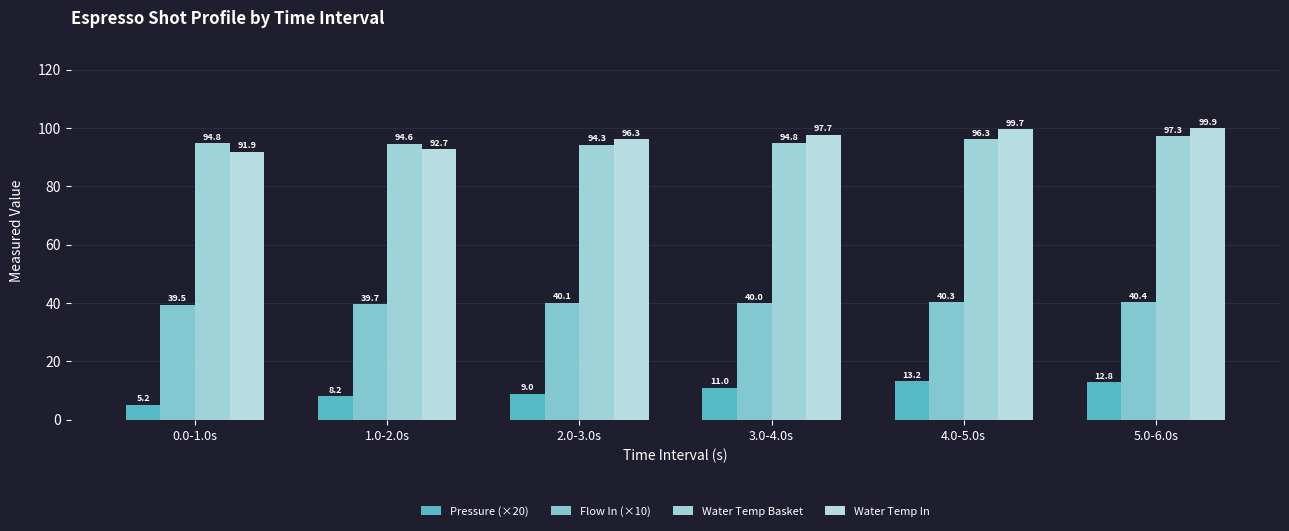

What are all the series names shown in the legend?

Pressure (×20), Flow In (×10), Water Temp Basket, Water Temp In